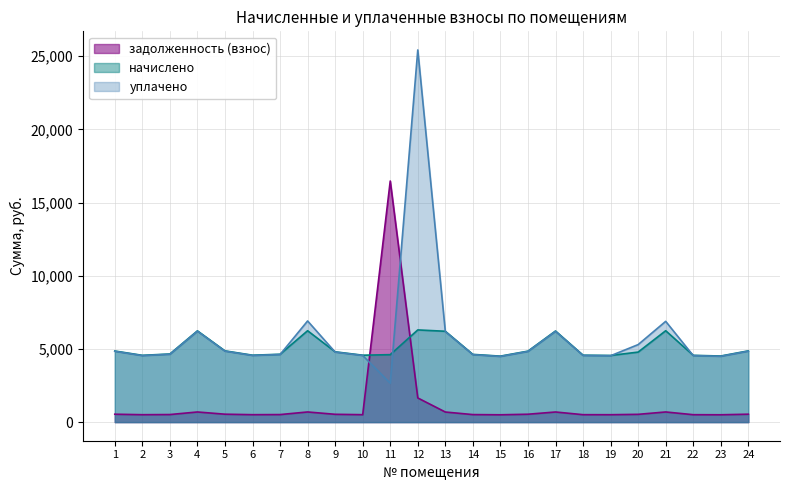

At which label does начислено reach its peak?

12